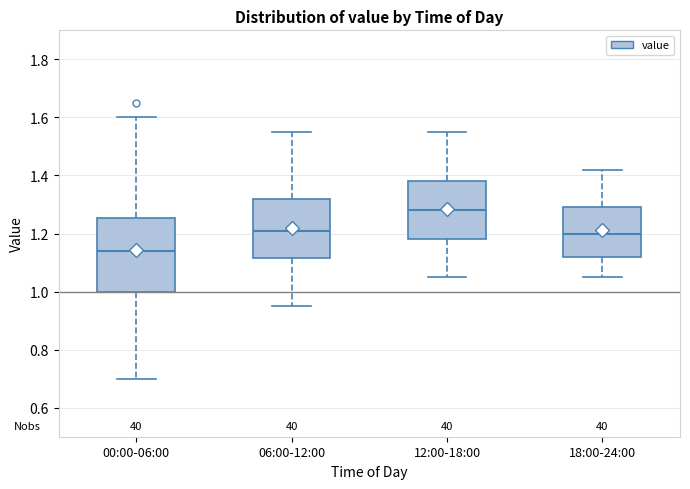

Comparing the boxes themselves (not the whiskers), which one is the tallest?

00:00-06:00